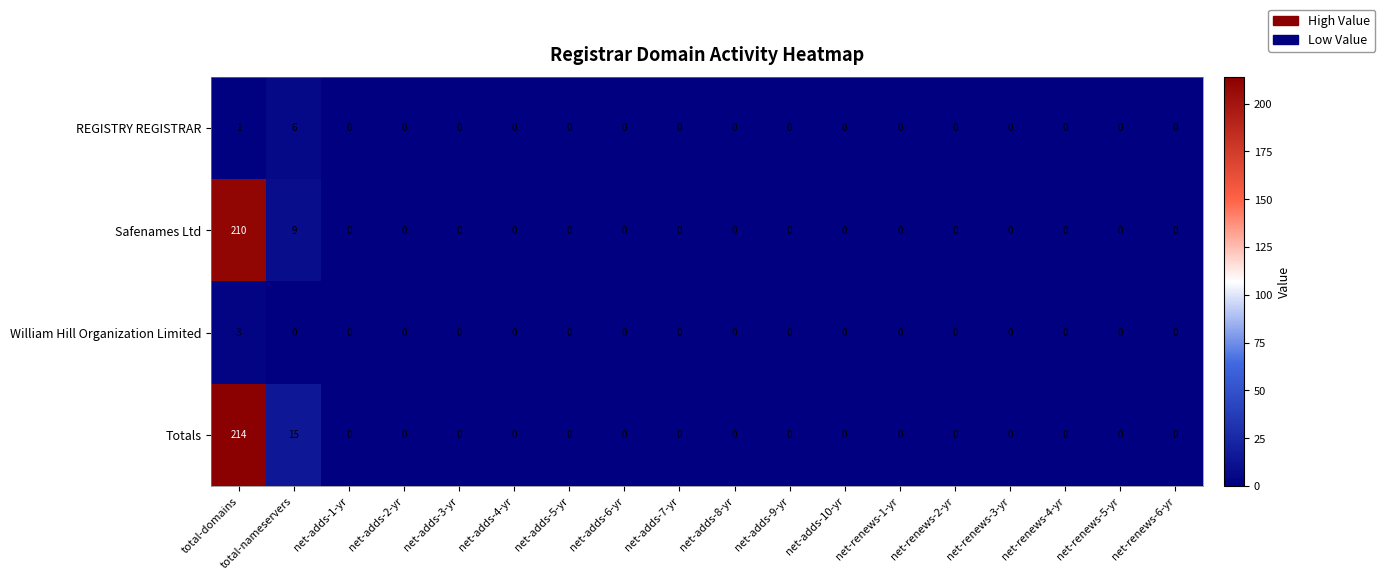

Which series has the largest total across all categories?

Totals